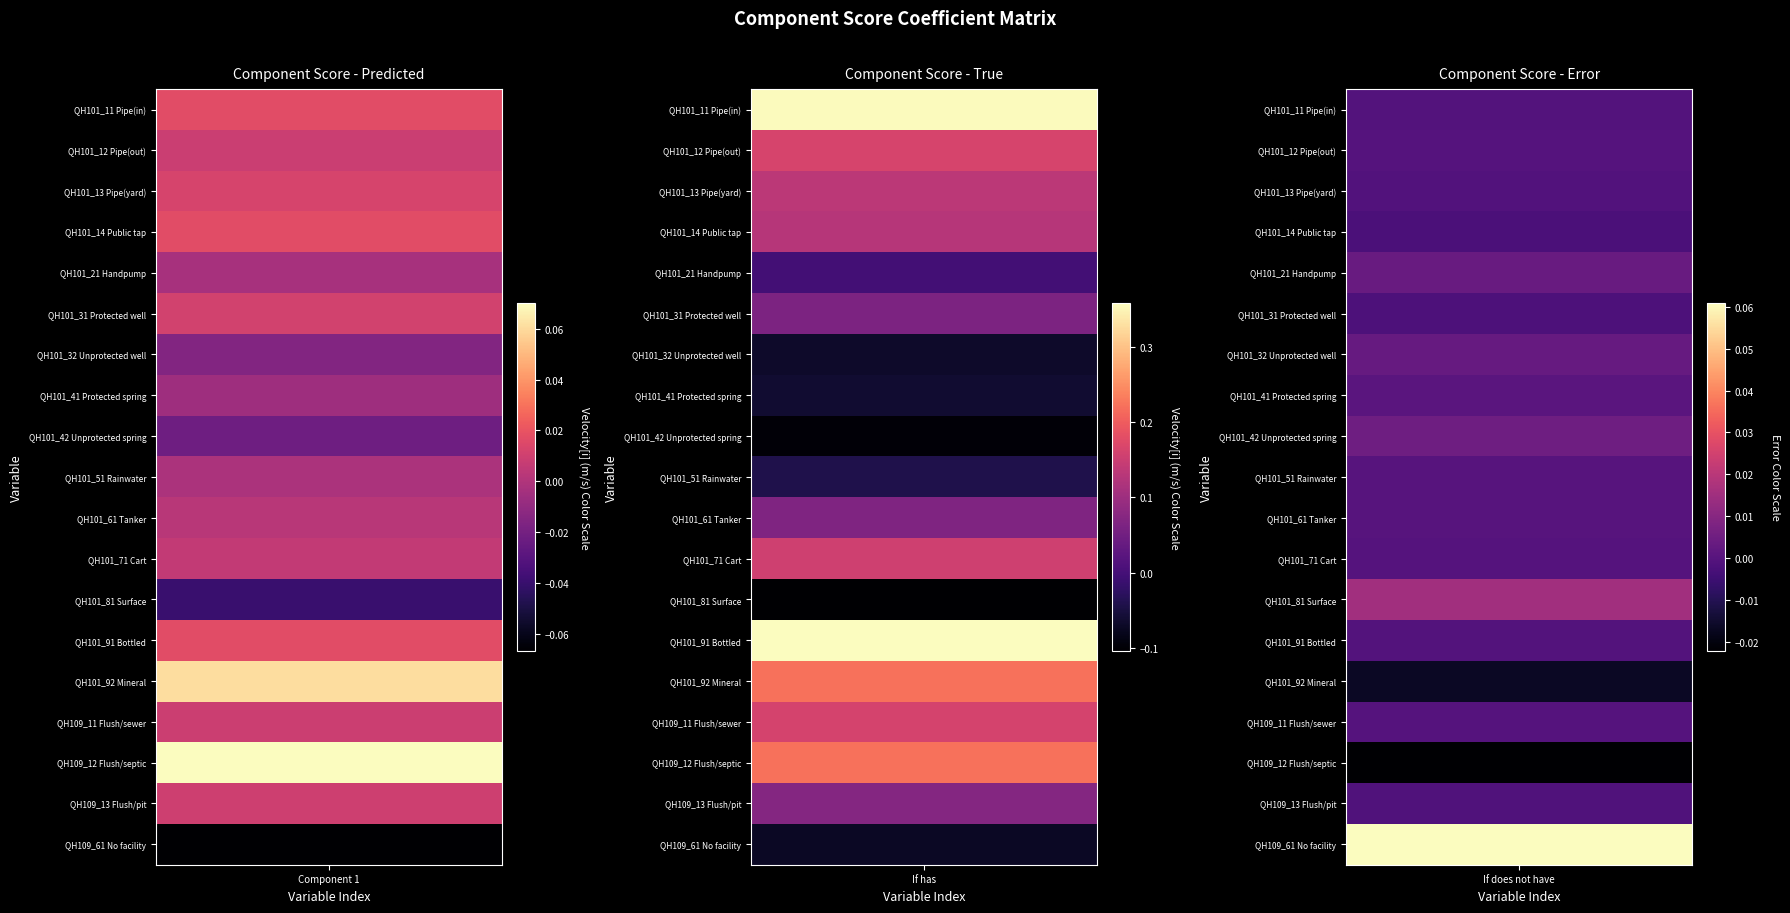

Read the QH101_42 Unprotected spring value at 1.

-0.1